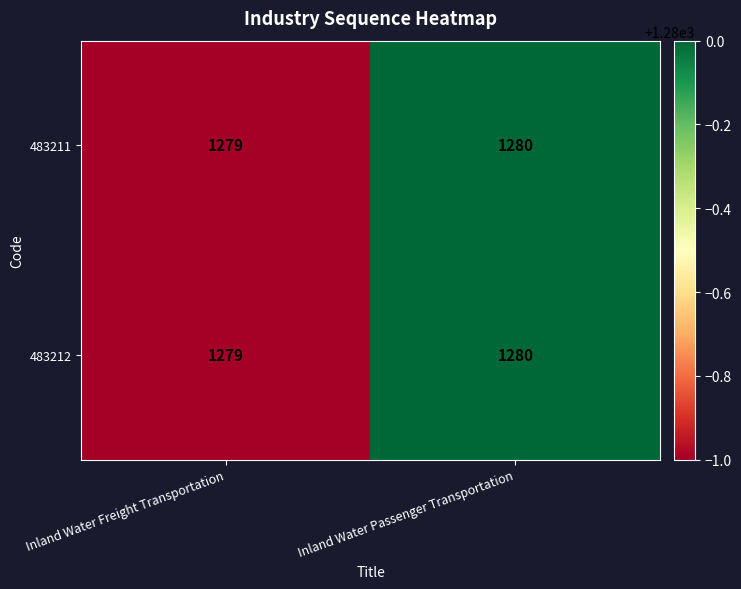

List the labels in order of 483211 value, smallest first.

Inland Water Freight Transportation, Inland Water Passenger Transportation